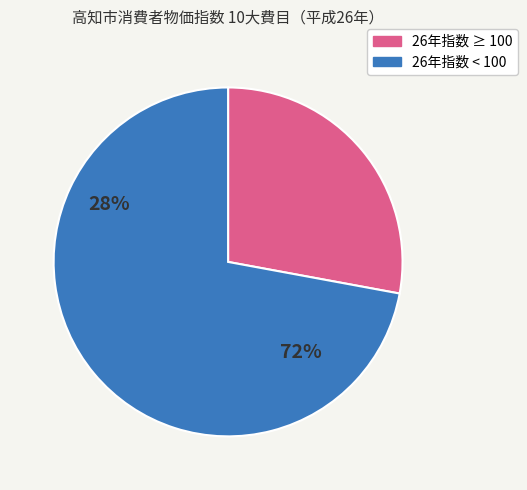

Is there any slice that represents more than half of the pie?

Yes